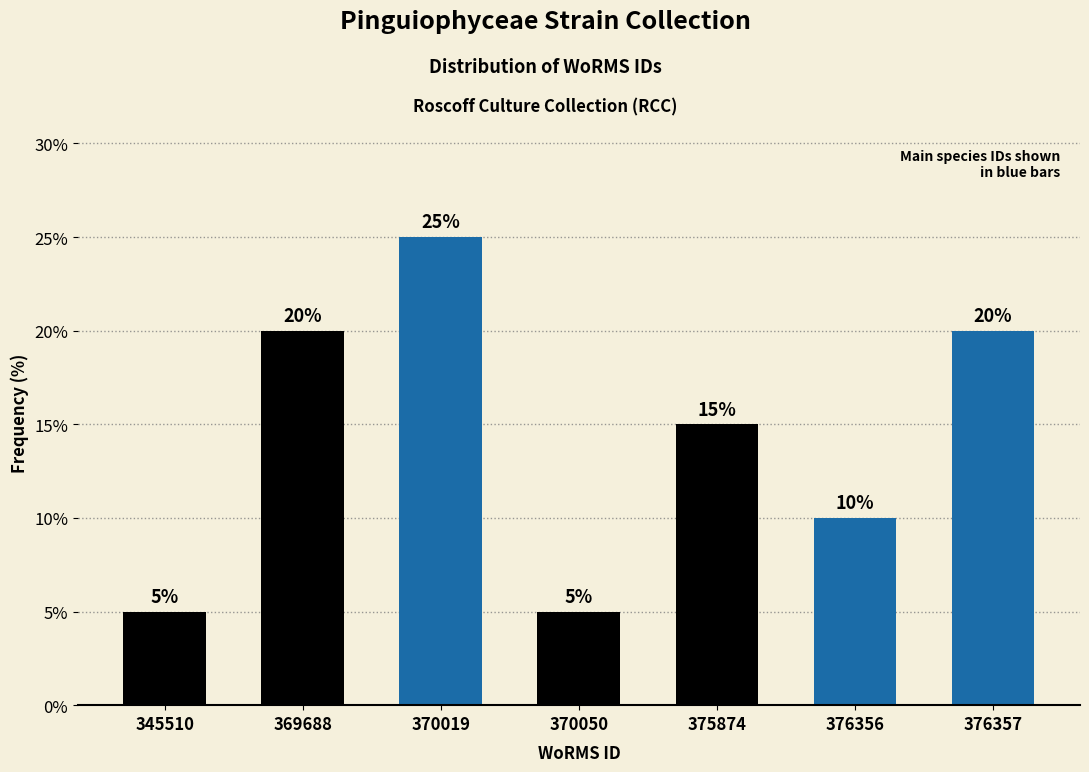

Reading right to left, list all the values displayed in this chart.

20	10	15	5	25	20	5